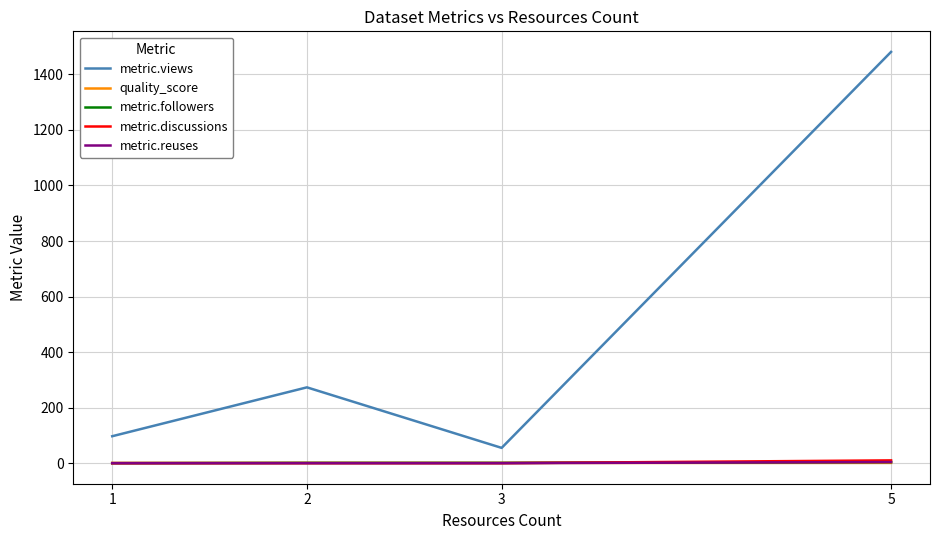

At how many categories does at least one series exceed 685?

1